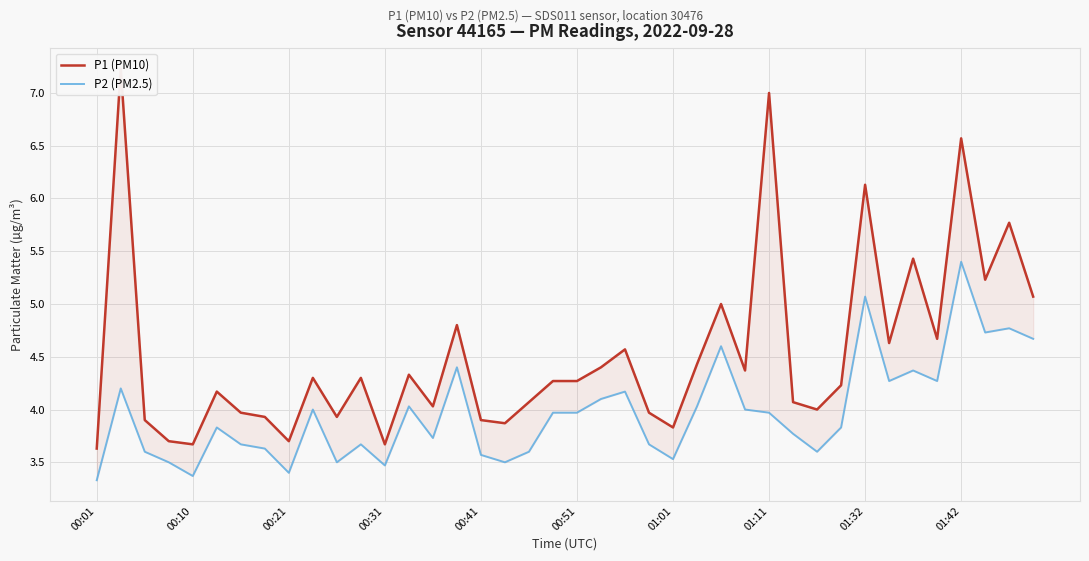

Is it true that P1 (PM10) equals 5.3 at 23?

False